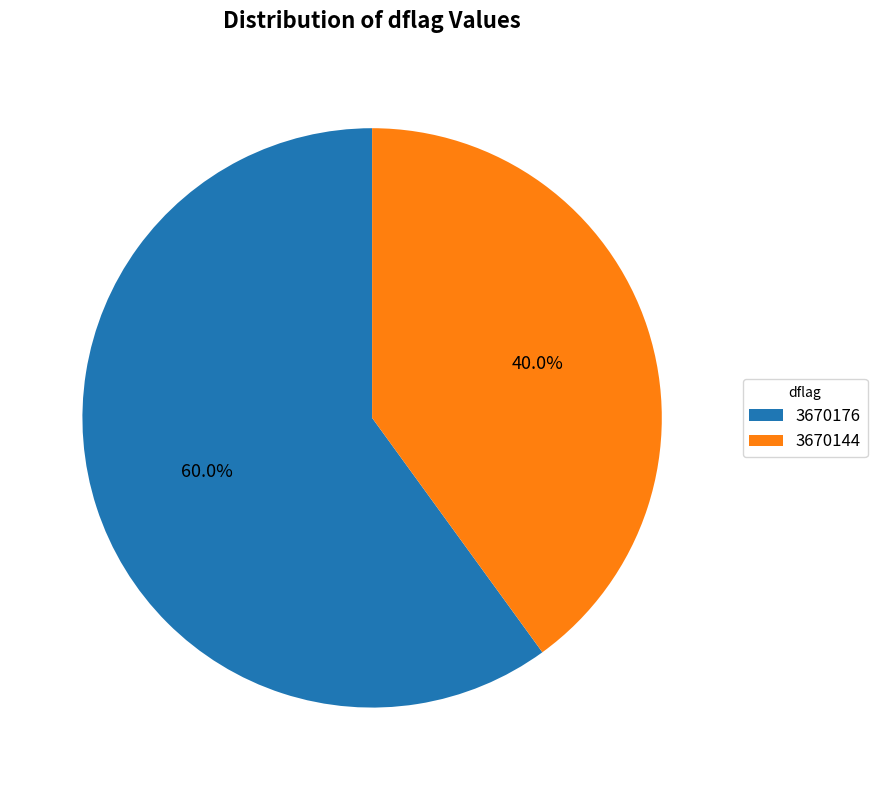

How many segments does this pie chart have?

2